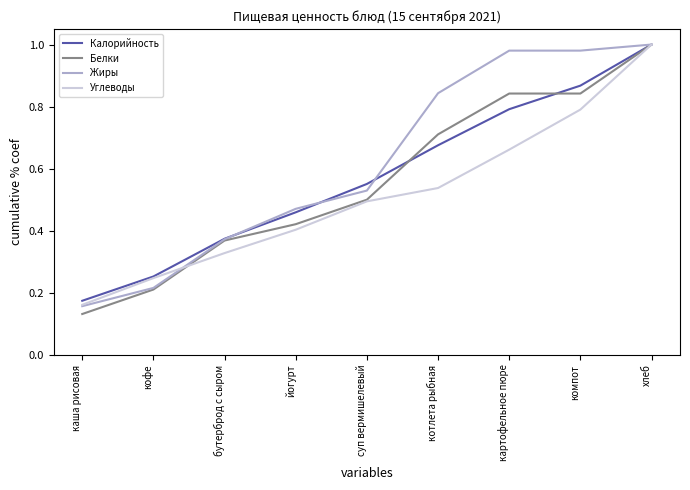

At which label does Углеводы reach its peak?

хлеб